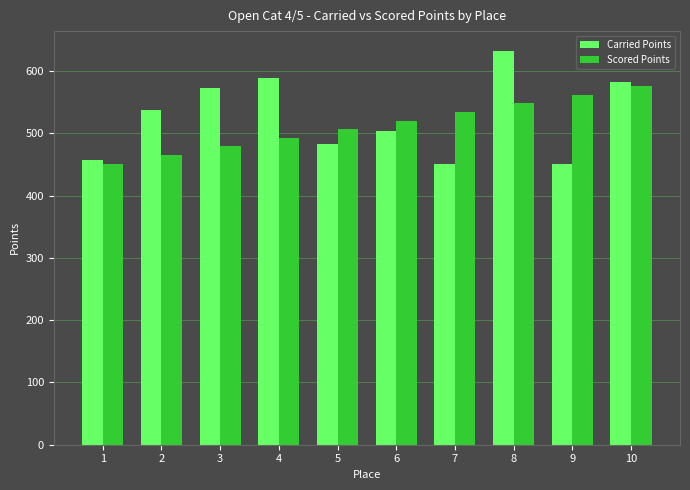

Rank the series at 6 from lowest to highest value.

Carried Points, Scored Points